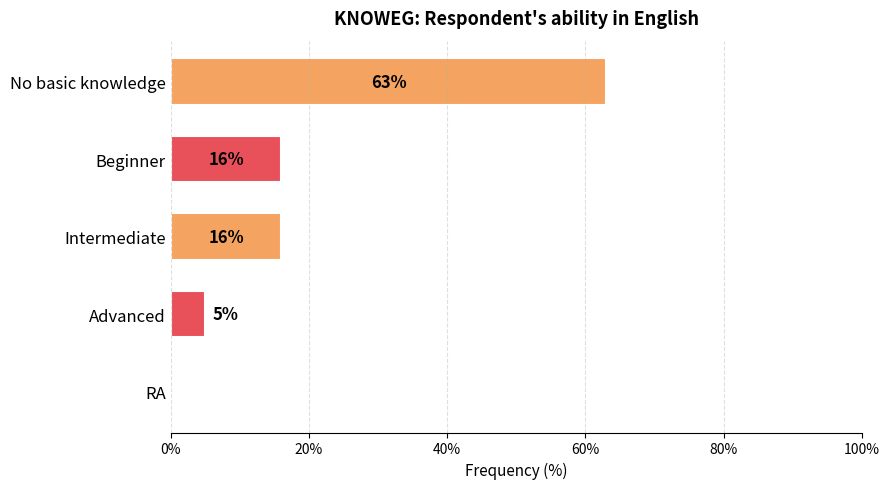

Read the value at No basic knowledge, to the nearest 10.

60